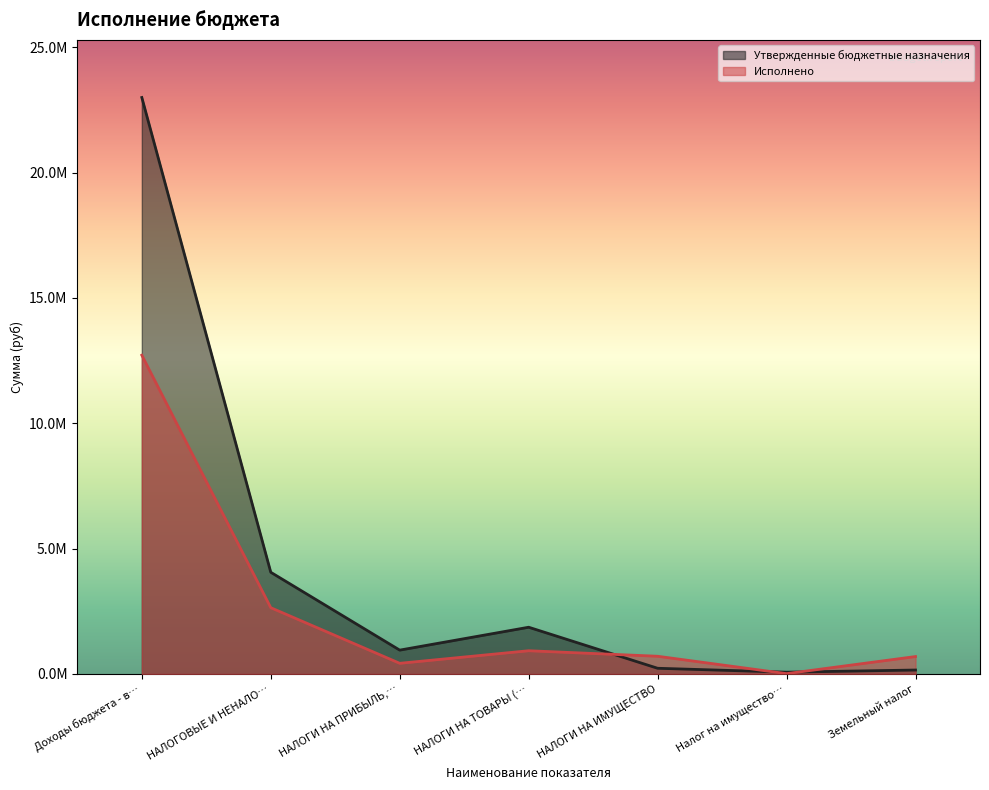

What is the difference between the Утвержденные бюджетные назначения values at Налог на имущество… and НАЛОГИ НА ПРИБЫЛЬ,…?

880000.0